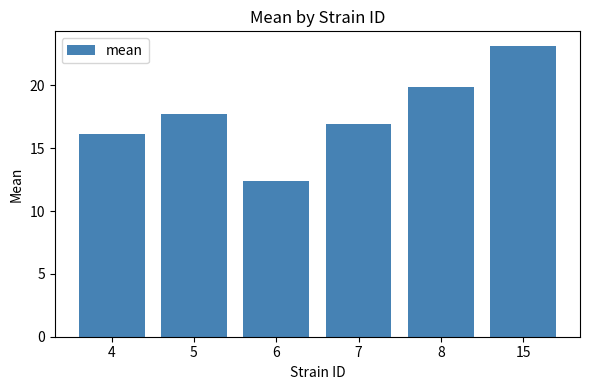

At which category does the chart reach its peak across all series?

15